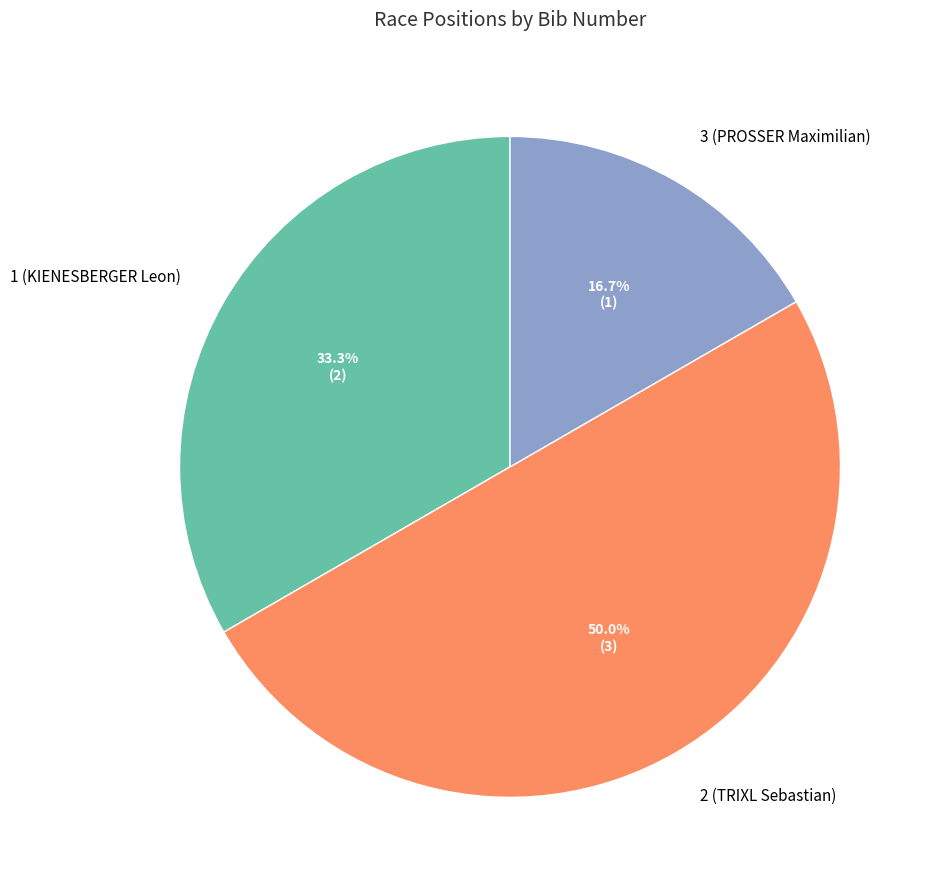

To the nearest percent, what is the difference between the 3 (PROSSER Maximilian) and 2 (TRIXL Sebastian) slice percentages?

33%